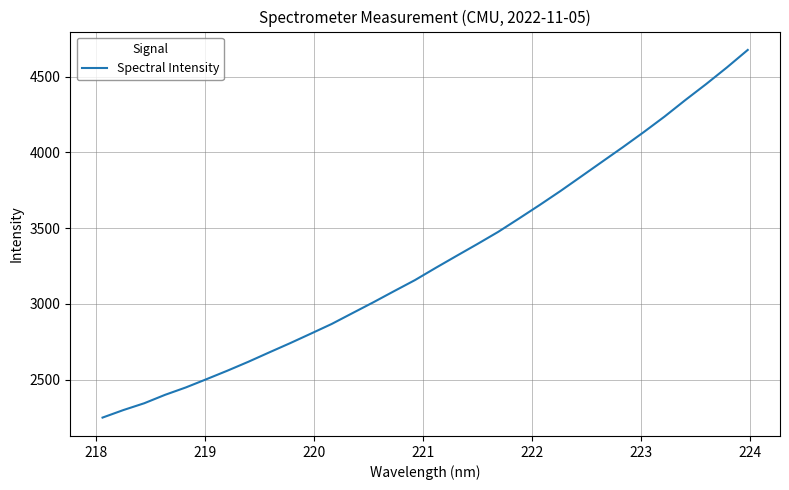

What is the smallest value displayed?

2250.0